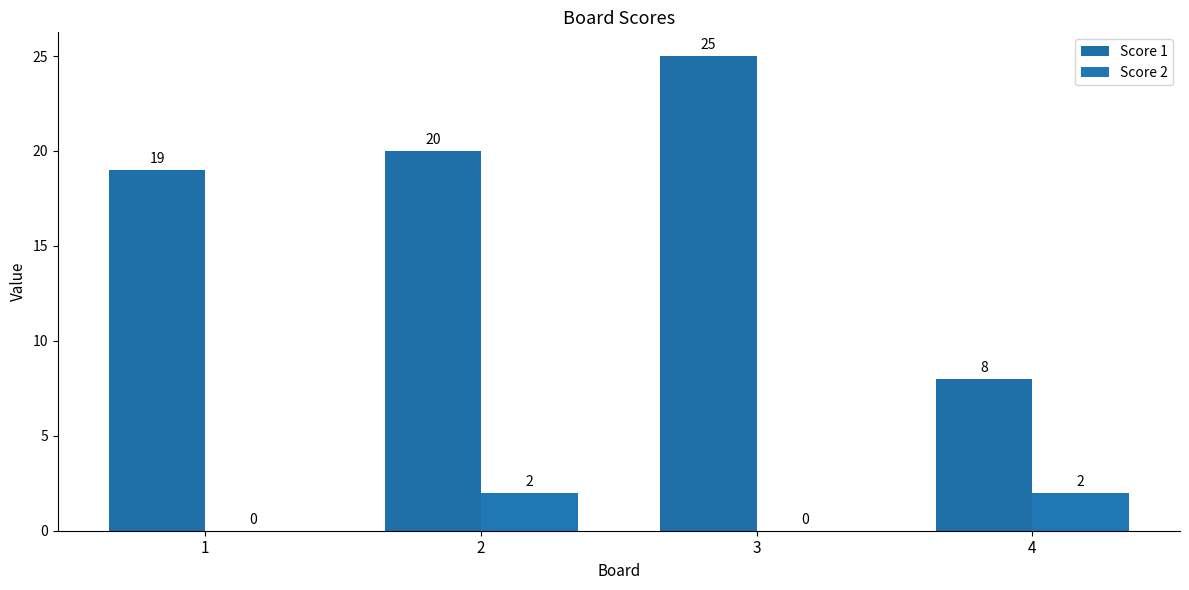

Rank the series at 3 from lowest to highest value.

Score 2, Score 1